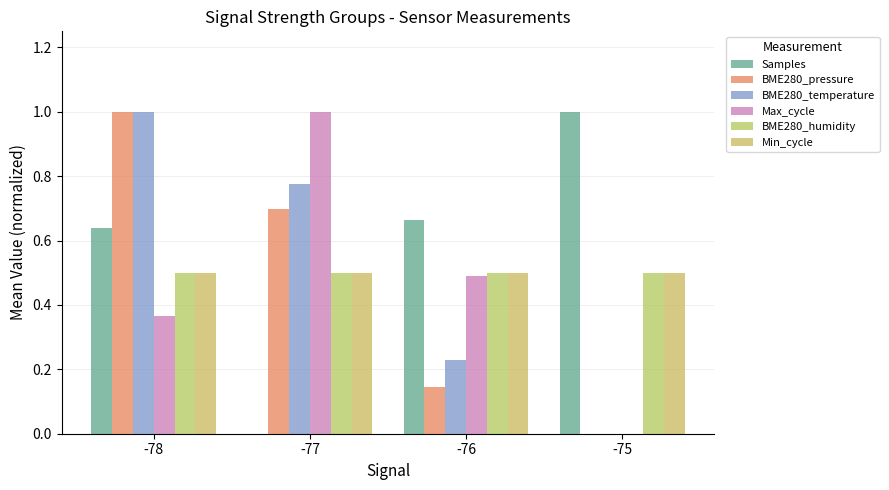

How many values in the BME280_temperature series exceed 0?

3